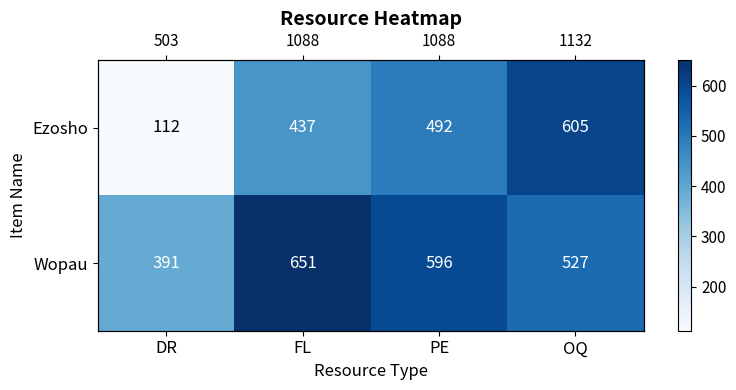

What is the sum of the Ezosho values at DR and FL?

549